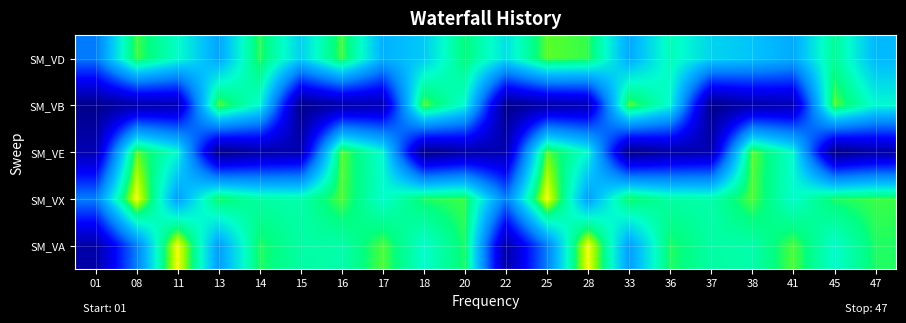

Which label corresponds to the smallest value in the chart?

01